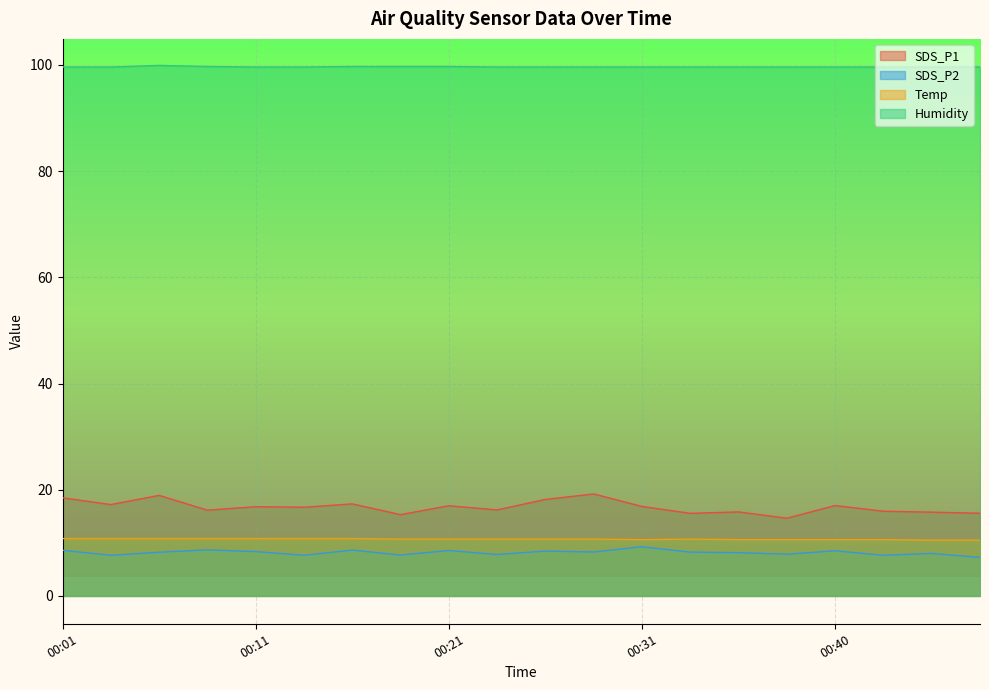

Which series has the largest range (max minus min)?

SDS_P1